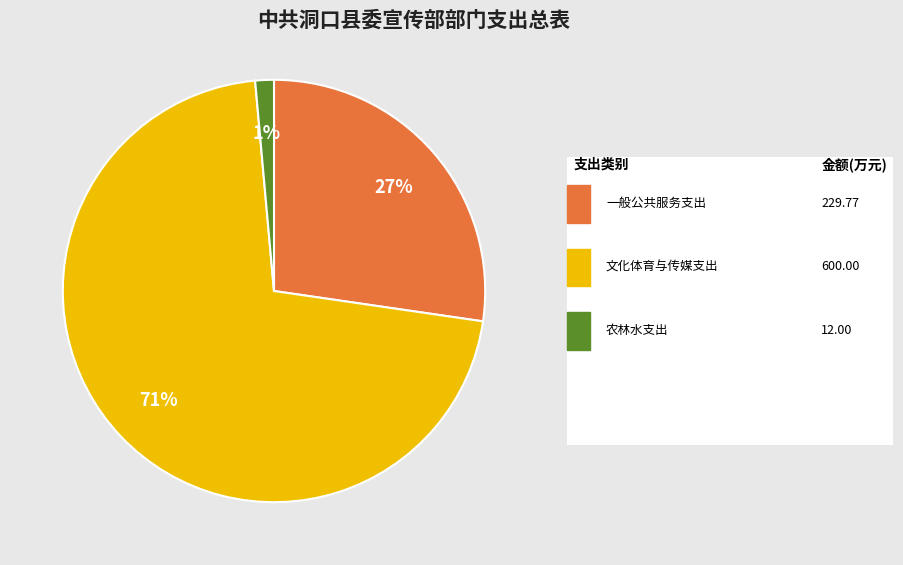

Is there any slice that represents more than half of the pie?

Yes